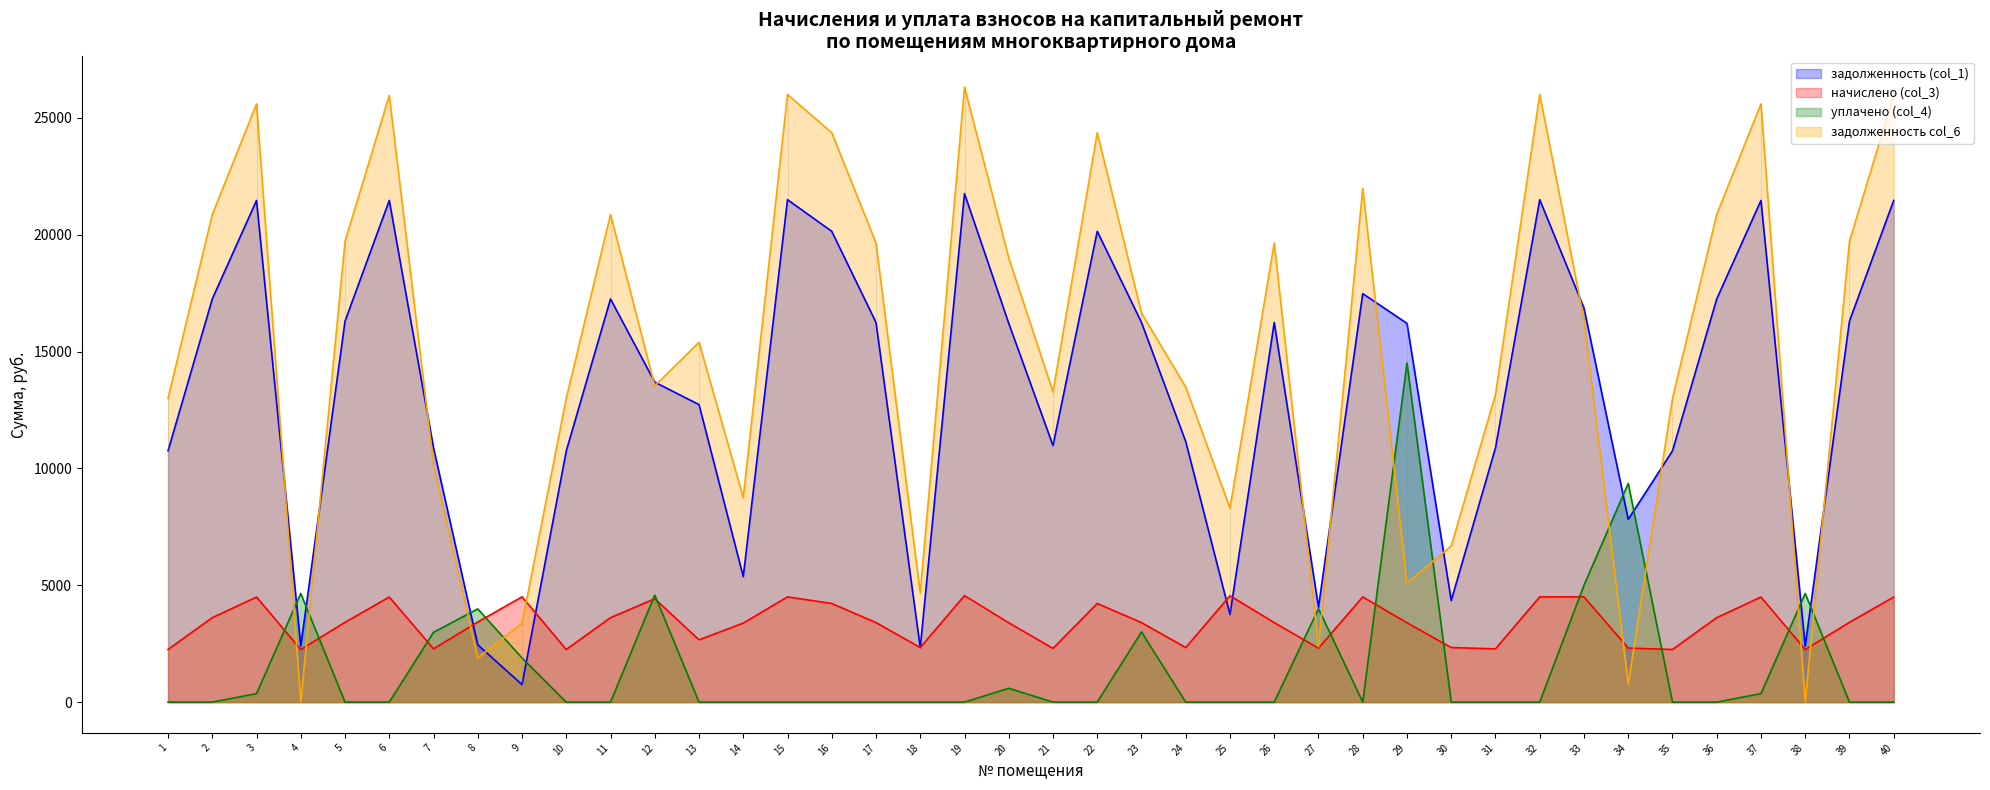

How many values in the задолженность col_6 series exceed 16372?

20